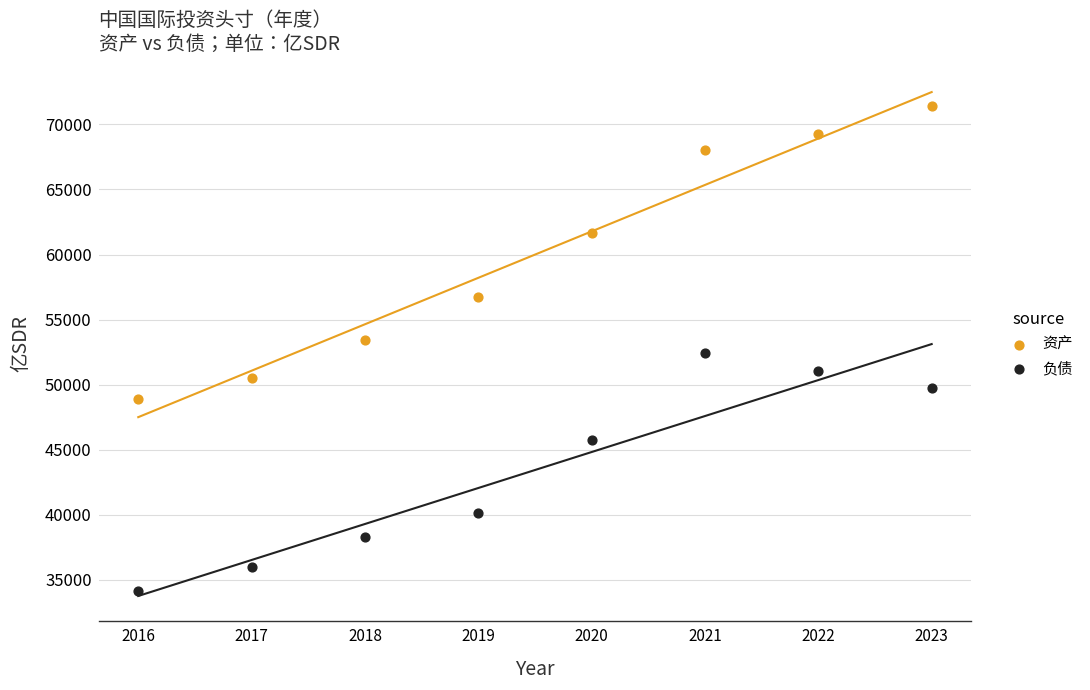

What are all the series names shown in the legend?

资产, 负债